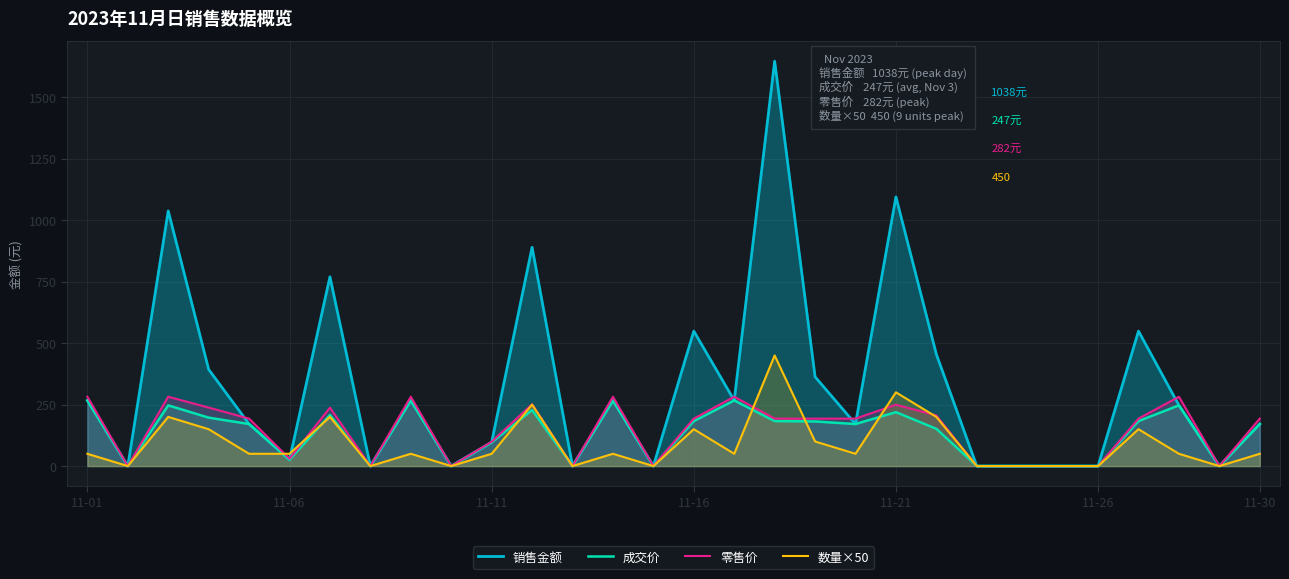

What is the label of the 30th point from the right?

11-01